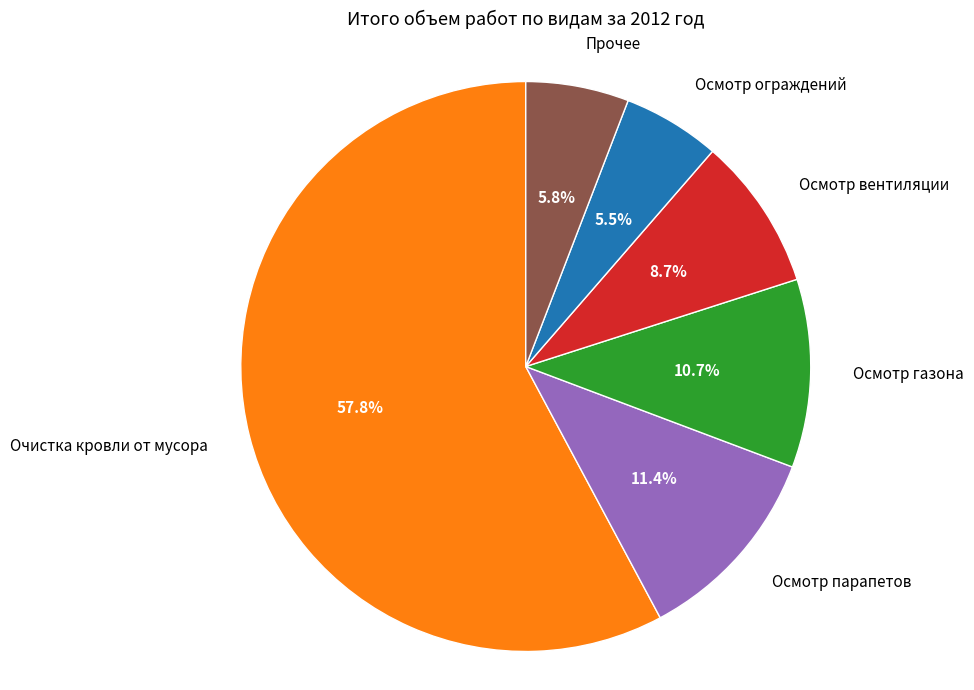

To the nearest percent, what is the average slice percentage?

17%